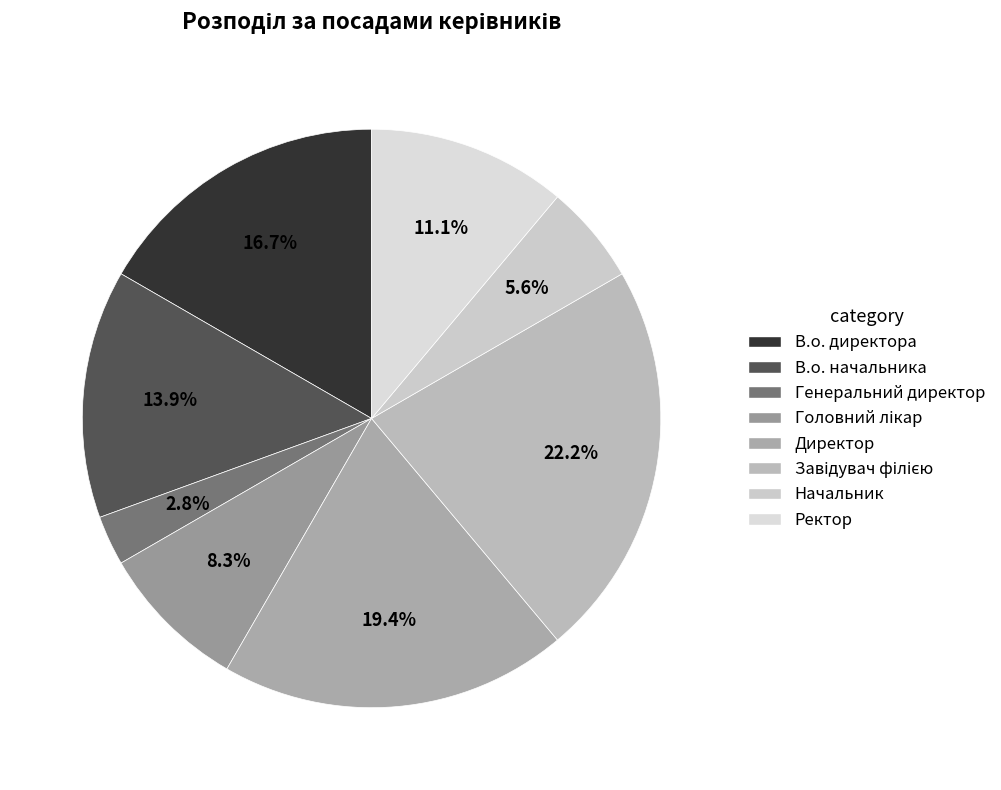

Does В.о. директора account for over 50% of the chart?

No